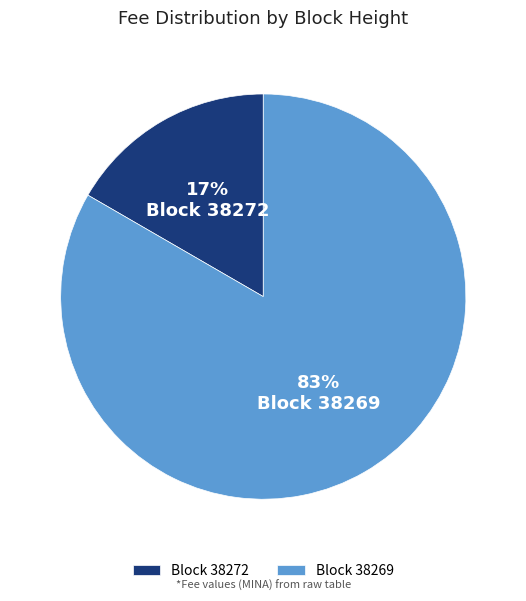

Is there any slice that represents more than half of the pie?

Yes